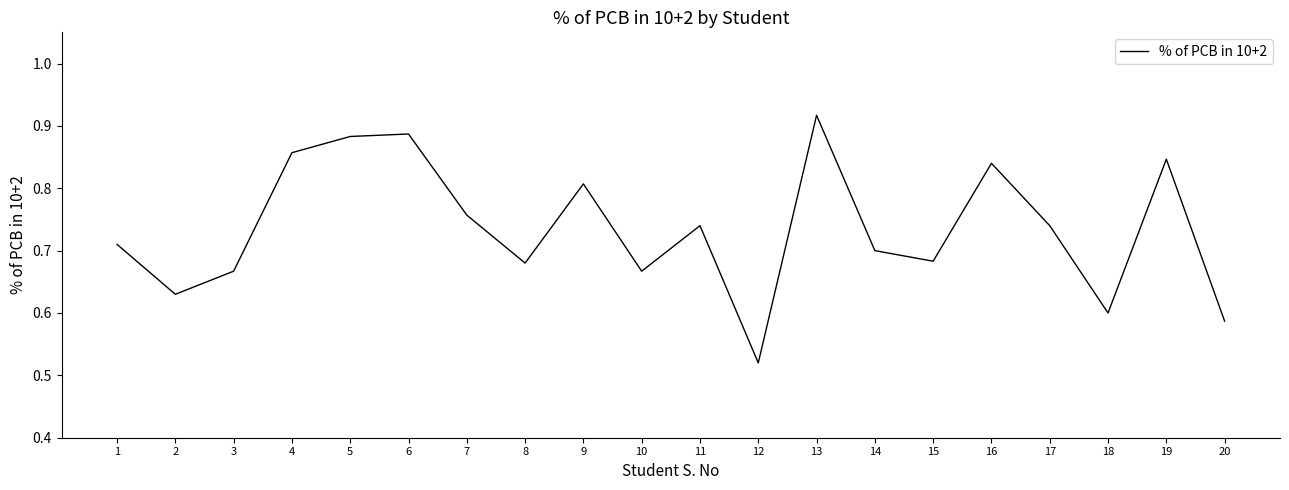

How many lines are shown in the chart?

1